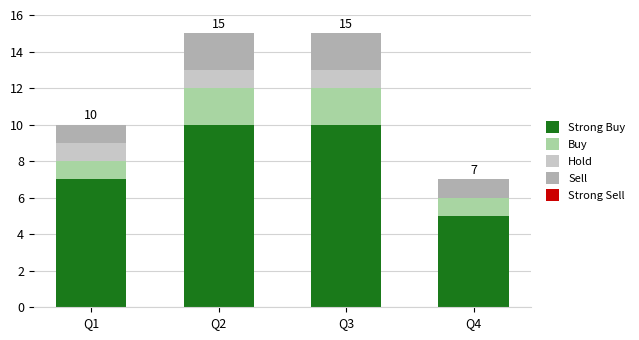

What is the total value across all series at Q3?

15